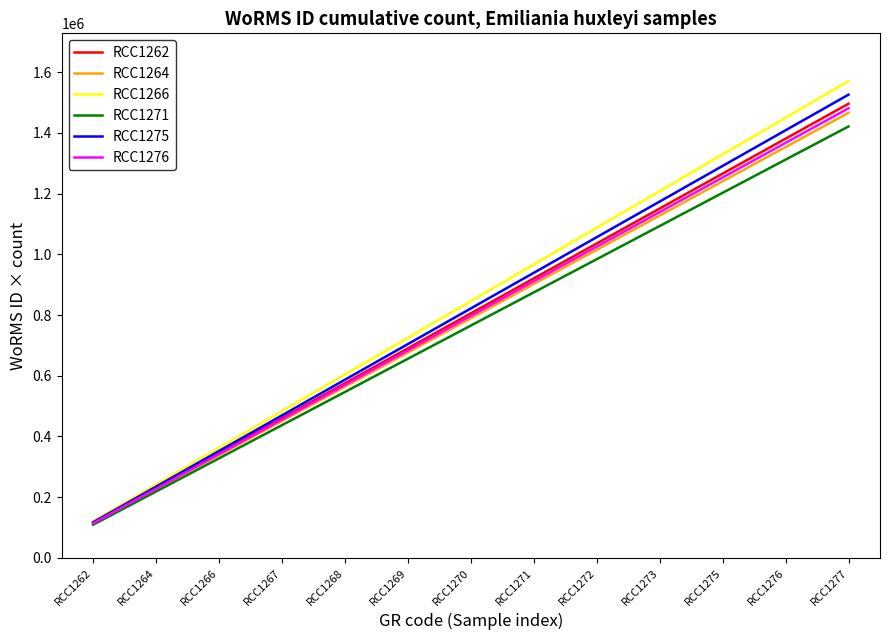

The value of RCC1262 at RCC1276 is 1381248.0. True or false?

True